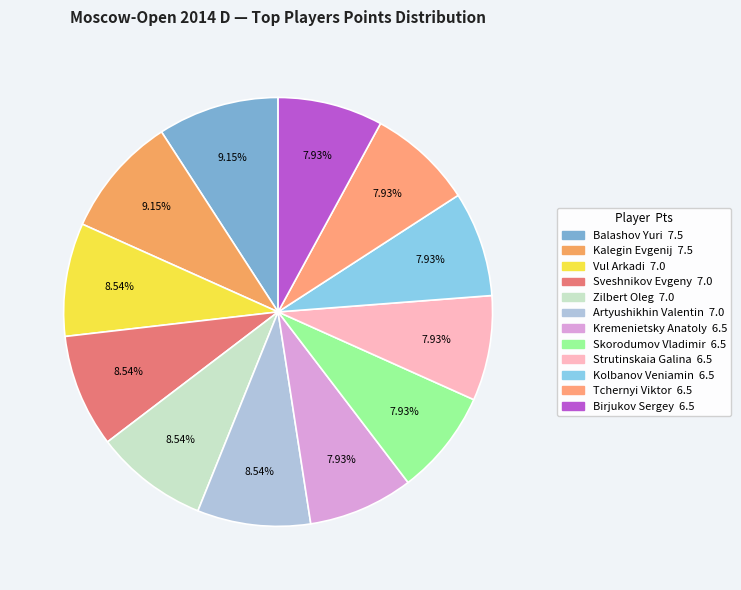

What percentage is the Kalegin Evgenij slice, to the nearest percent?

9%